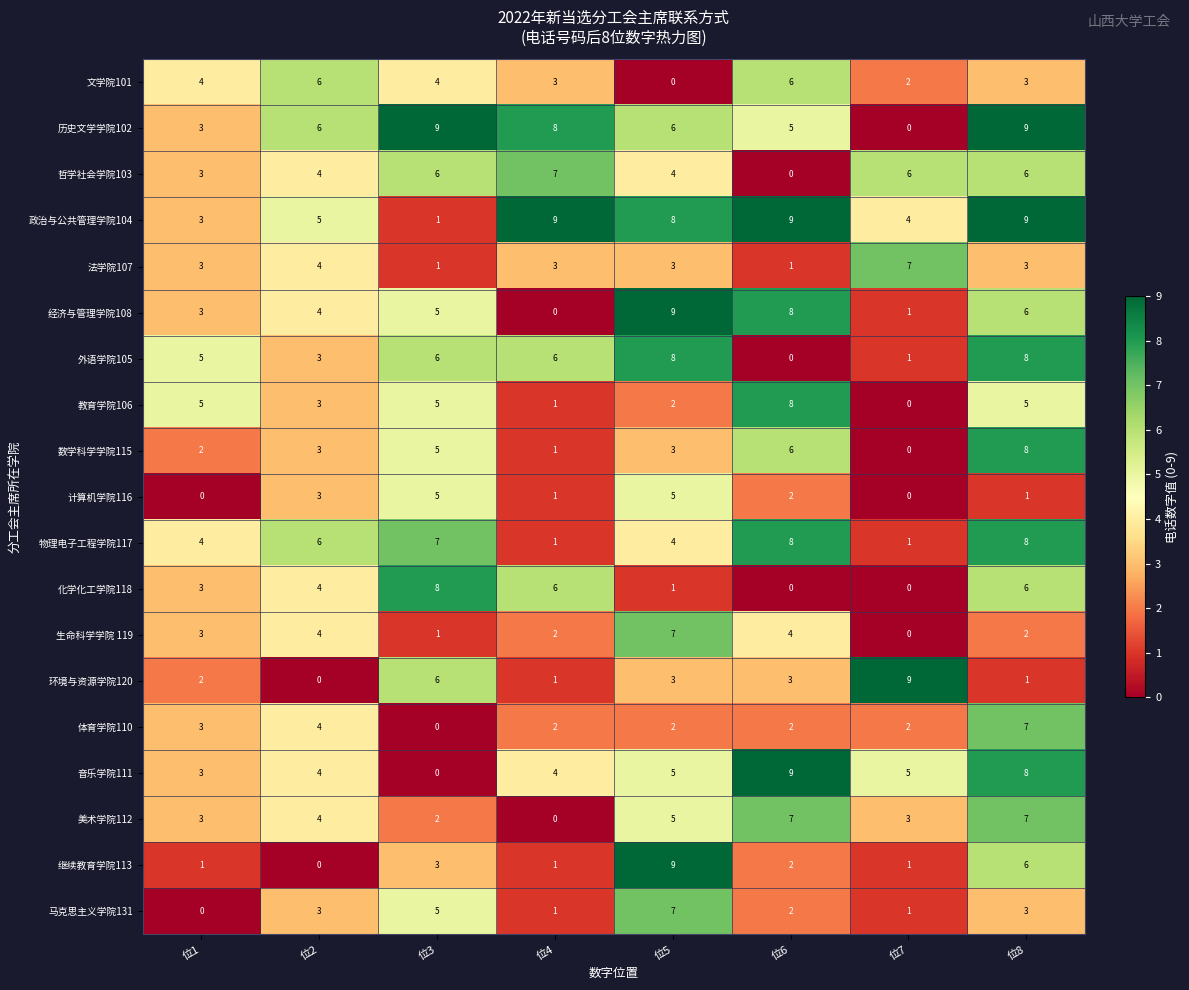

How many 计算机学院116 values are between 1 and 5?

6